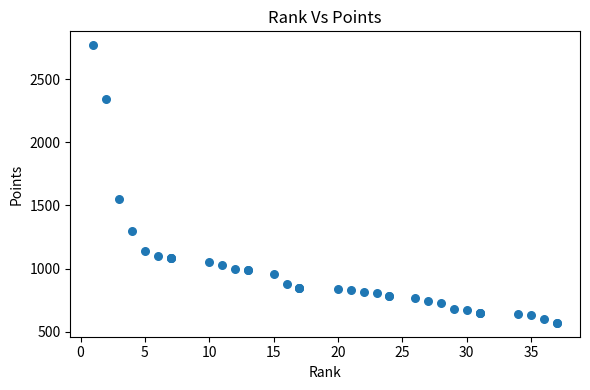

What Y value in the scatter plot is closest to 1670?

1550